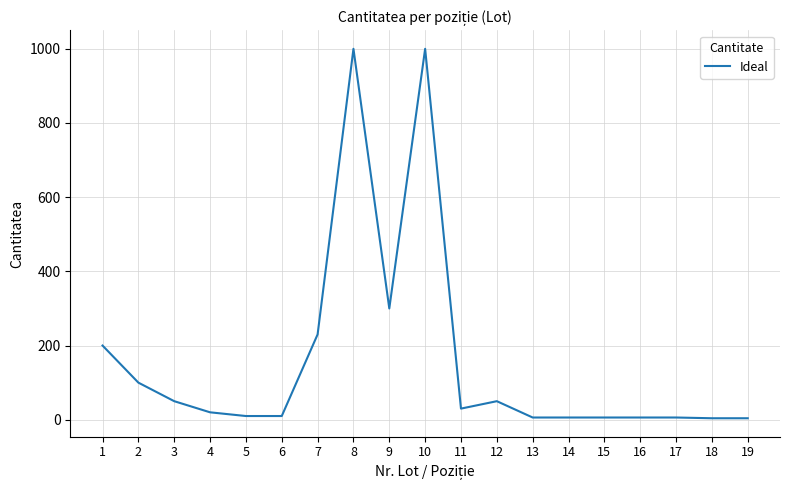

What is the difference between the maximum and minimum values?

996